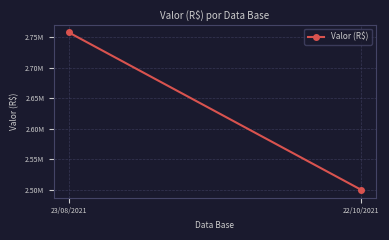

The chart shows a value of 1294142.5 at 23/08/2021. True or false?

False